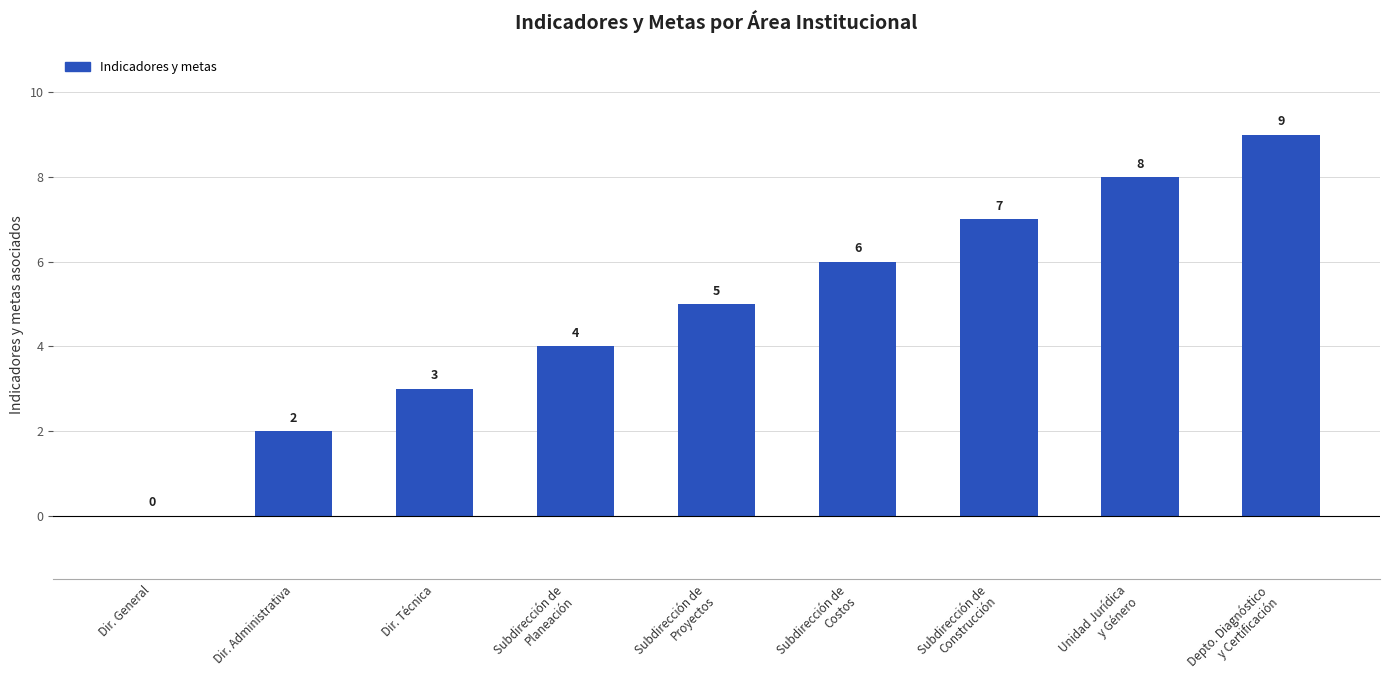

What is the sum of the values at Dir. Técnica and Dir. Administrativa?

5